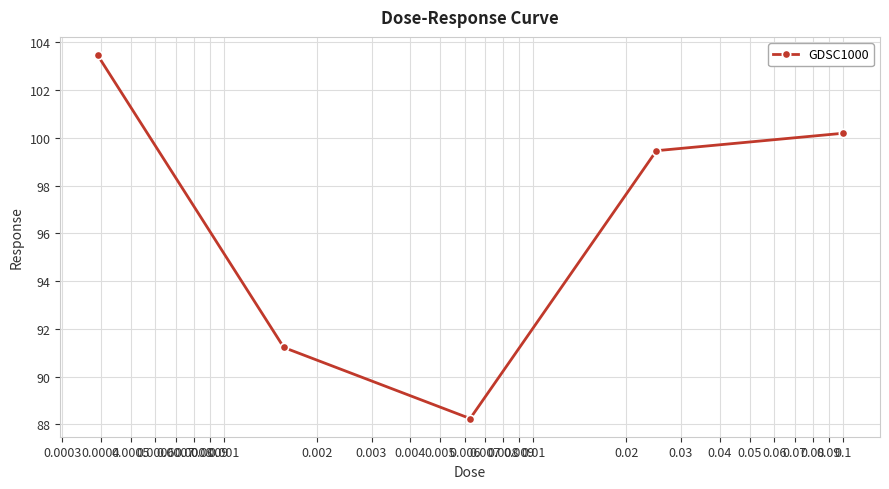

True or false: the data has more than 0 interior local peaks.

False